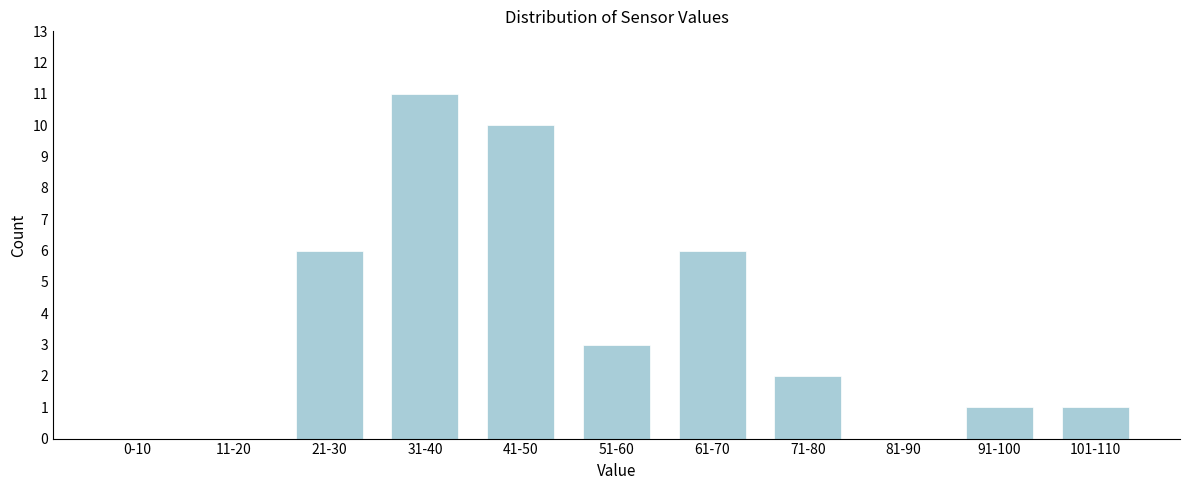

Reading left to right, extract all data points from this chart.

0-10=0	11-20=0	21-30=6	31-40=11	41-50=10	51-60=3	61-70=6	71-80=2	81-90=0	91-100=1	101-110=1